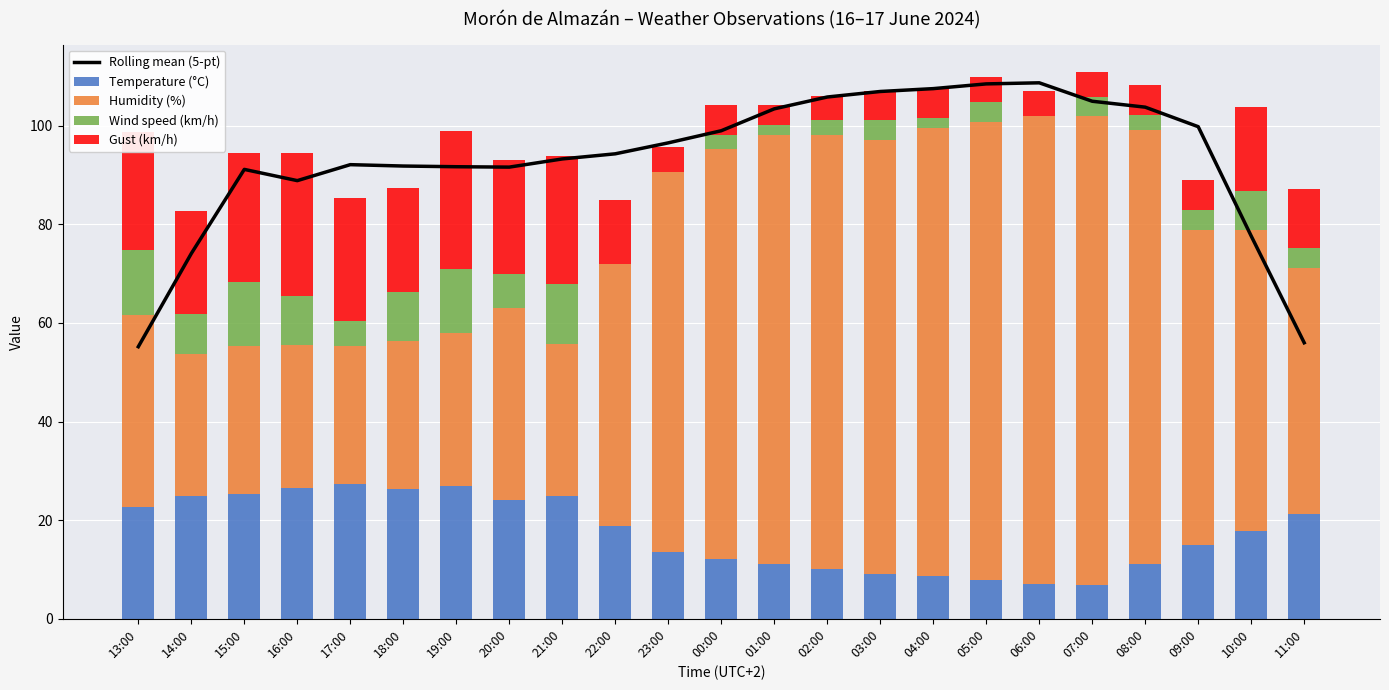

Reading right to left, list all the values displayed in this chart.

Rolling mean (5-pt): 11:00=56.0	10:00=77.6	09:00=99.8	08:00=103.8	07:00=105.0	06:00=108.7	05:00=108.5	04:00=107.5	03:00=106.9	02:00=105.8	01:00=103.4	00:00=99.0	23:00=96.5	22:00=94.3	21:00=93.3	20:00=91.6	19:00=91.7	18:00=91.8	17:00=92.1	16:00=88.9	15:00=91.1	14:00=74.1	13:00=55.2
Temperature (°C): 11:00=21.2	10:00=17.8	09:00=14.9	08:00=11.2	07:00=6.9	06:00=7.0	05:00=7.8	04:00=8.6	03:00=9.1	02:00=10.1	01:00=11.1	00:00=12.2	23:00=13.6	22:00=18.9	21:00=24.8	20:00=24.0	19:00=27.0	18:00=26.3	17:00=27.3	16:00=26.5	15:00=25.4	14:00=24.8	13:00=22.7
Humidity (%): 11:00=50.0	10:00=61.0	09:00=64.0	08:00=88.0	07:00=95.0	06:00=95.0	05:00=93.0	04:00=91.0	03:00=88.0	02:00=88.0	01:00=87.0	00:00=83.0	23:00=77.0	22:00=53.0	21:00=31.0	20:00=39.0	19:00=31.0	18:00=30.0	17:00=28.0	16:00=29.0	15:00=30.0	14:00=29.0	13:00=39.0
Wind speed (km/h): 11:00=4.0	10:00=8.0	09:00=4.0	08:00=3.0	07:00=4.0	06:00=0.0	05:00=4.0	04:00=2.0	03:00=4.0	02:00=3.0	01:00=2.0	00:00=3.0	23:00=0.0	22:00=0.0	21:00=12.0	20:00=7.0	19:00=13.0	18:00=10.0	17:00=5.0	16:00=10.0	15:00=13.0	14:00=8.0	13:00=13.0
Gust (km/h): 11:00=12.0	10:00=17.0	09:00=6.0	08:00=6.0	07:00=5.0	06:00=5.0	05:00=5.0	04:00=6.0	03:00=6.0	02:00=5.0	01:00=4.0	00:00=6.0	23:00=5.0	22:00=13.0	21:00=26.0	20:00=23.0	19:00=28.0	18:00=21.0	17:00=25.0	16:00=29.0	15:00=26.0	14:00=21.0	13:00=24.0